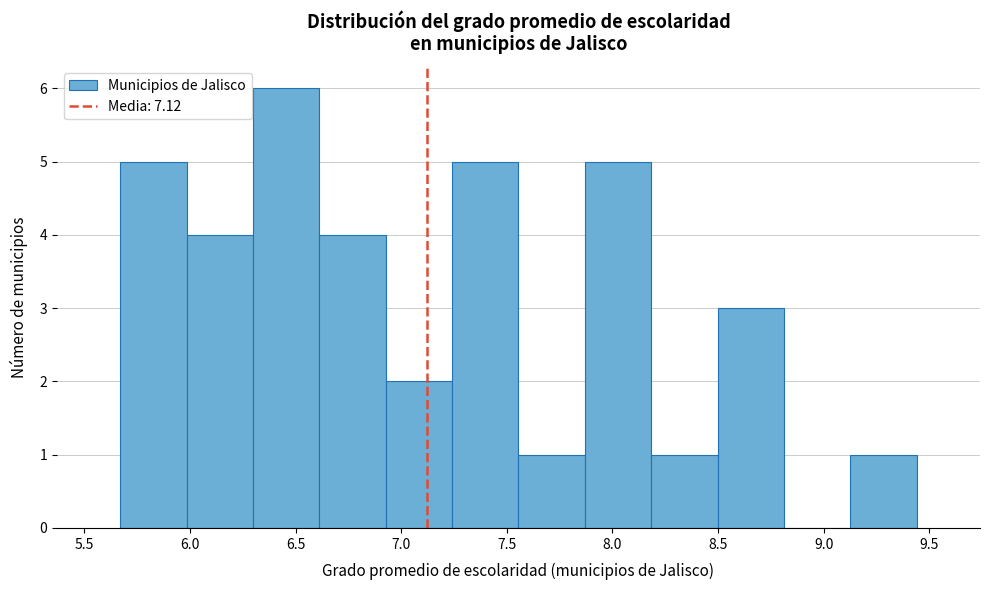

Reading left to right, list every bar in this chart as the range it spans on the x-axis followed by its height. Neither the bar edges nor the heights are printed on the chart, so give them approximately, as read against the axes.

5.65 to 6.00: 5
6.00 to 6.30: 4
6.30 to 6.60: 6
6.60 to 6.95: 4
6.95 to 7.25: 2
7.25 to 7.55: 5
7.55 to 7.85: 1
7.85 to 8.20: 5
8.20 to 8.50: 1
8.50 to 8.80: 3
8.80 to 9.15: 0
9.15 to 9.45: 1